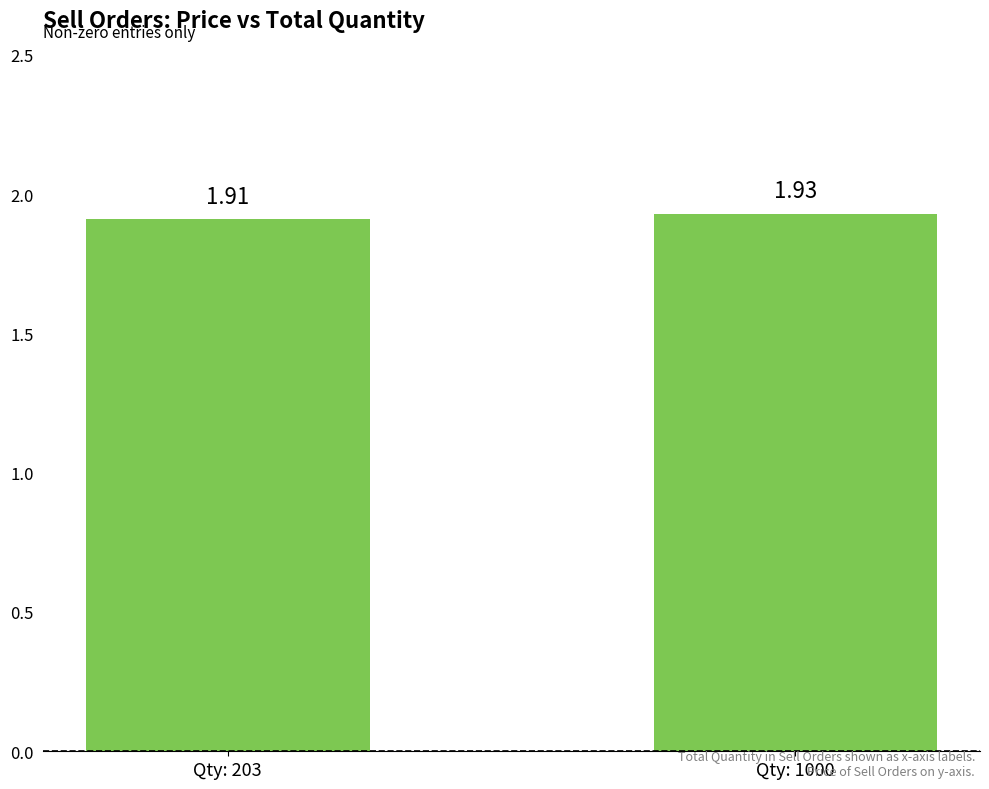

List the labels in order of value, smallest first.

Qty: 203, Qty: 1000